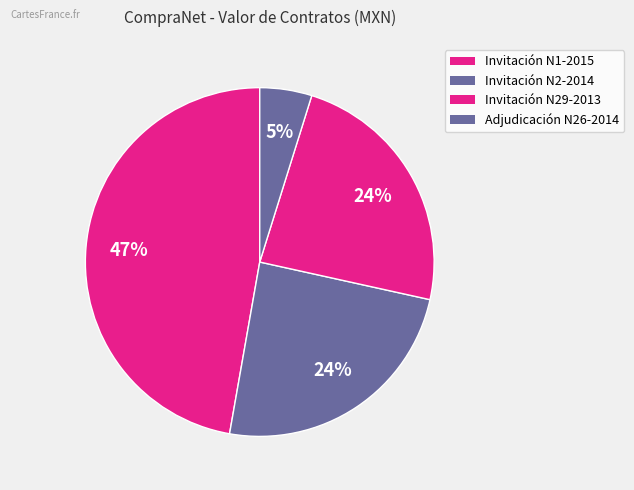

To the nearest percent, what is the difference between the largest and smallest slice percentages?

42%